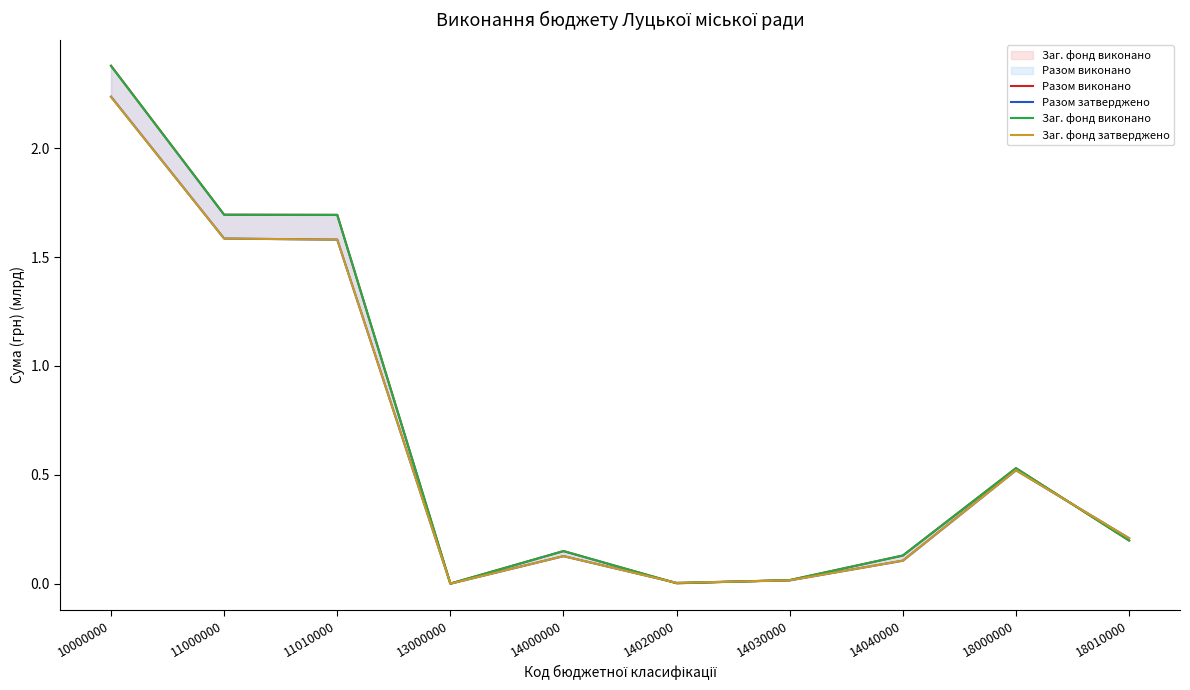

The value of Разом виконано at 14020000 is 0.0. True or false?

True